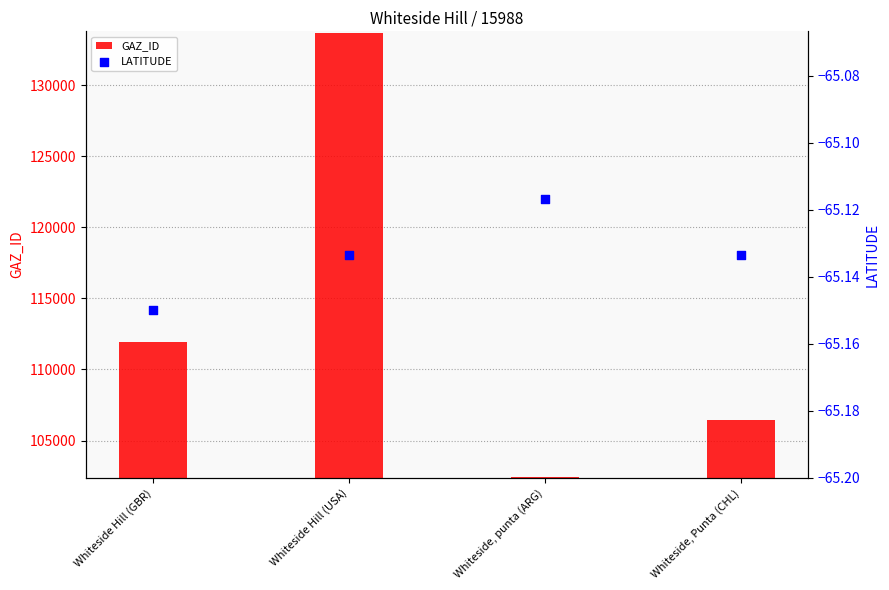

What are all the series names shown in the legend?

GAZ_ID, LATITUDE